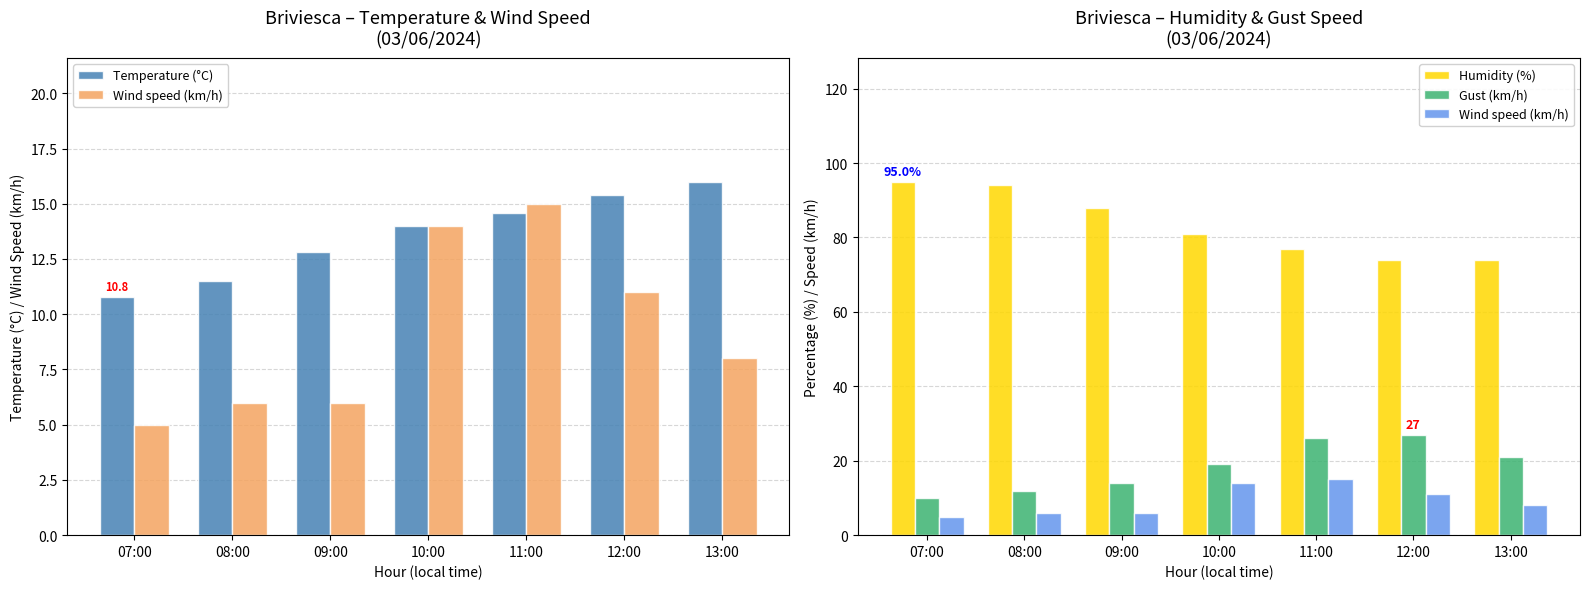

What is the difference between the highest and lowest values at 12:00?

63.0